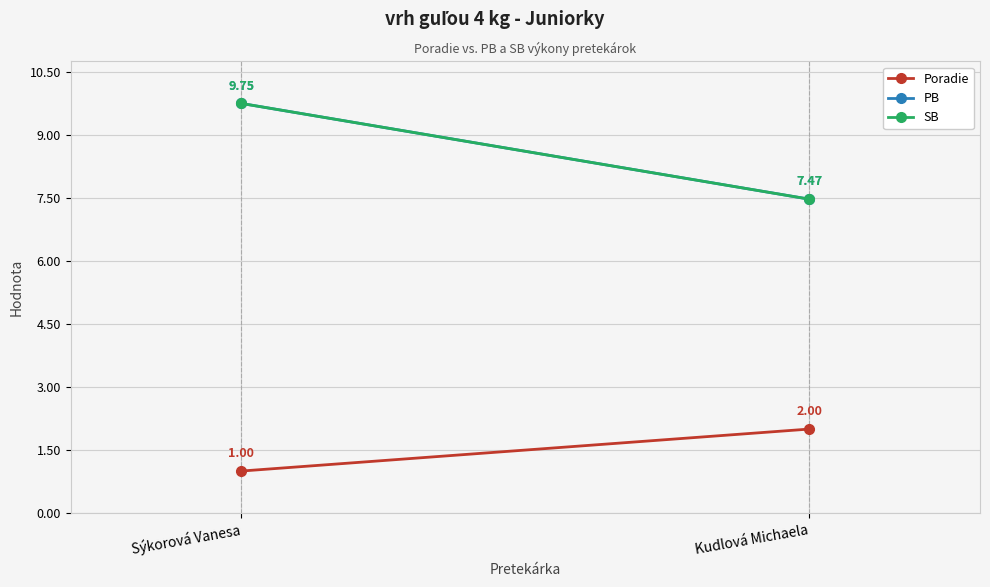

Reading left to right, what are all the values shown in this chart?

Poradie: Sýkorová Vanesa=1.0	Kudlová Michaela=2.0
PB: Sýkorová Vanesa=9.8	Kudlová Michaela=7.5
SB: Sýkorová Vanesa=9.8	Kudlová Michaela=7.5